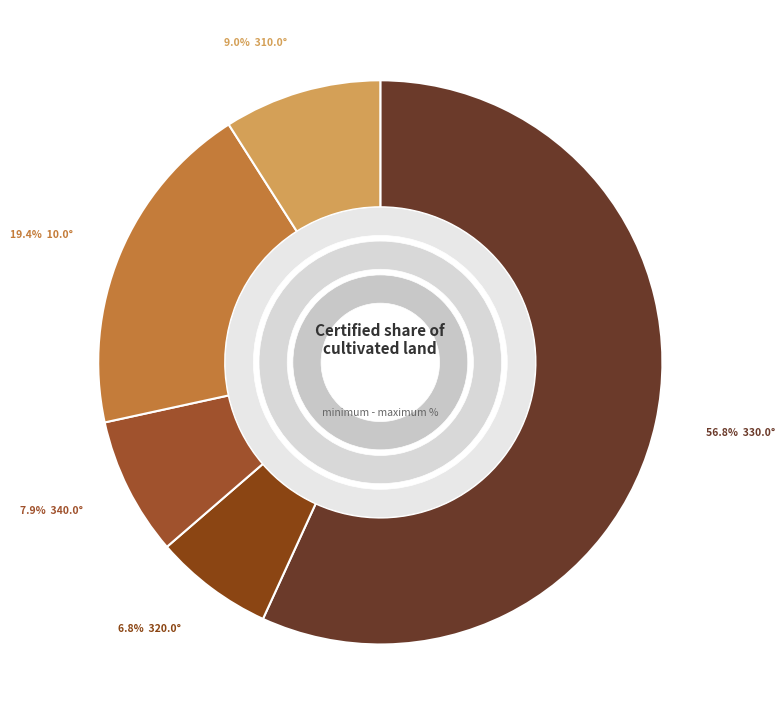

Is 330.0 the majority of the pie?

No